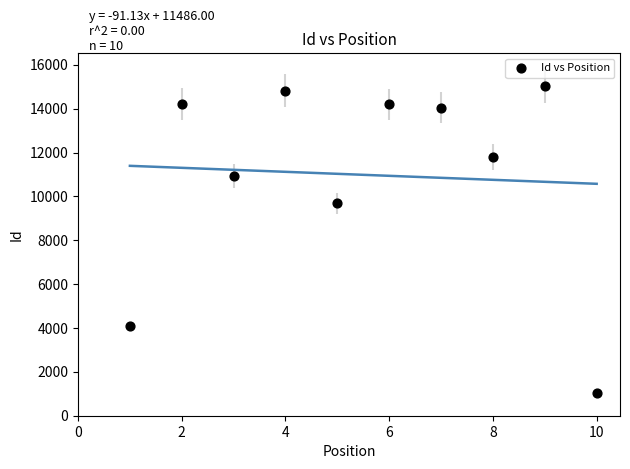

What Y value in the scatter plot is closest to 8036?

9688